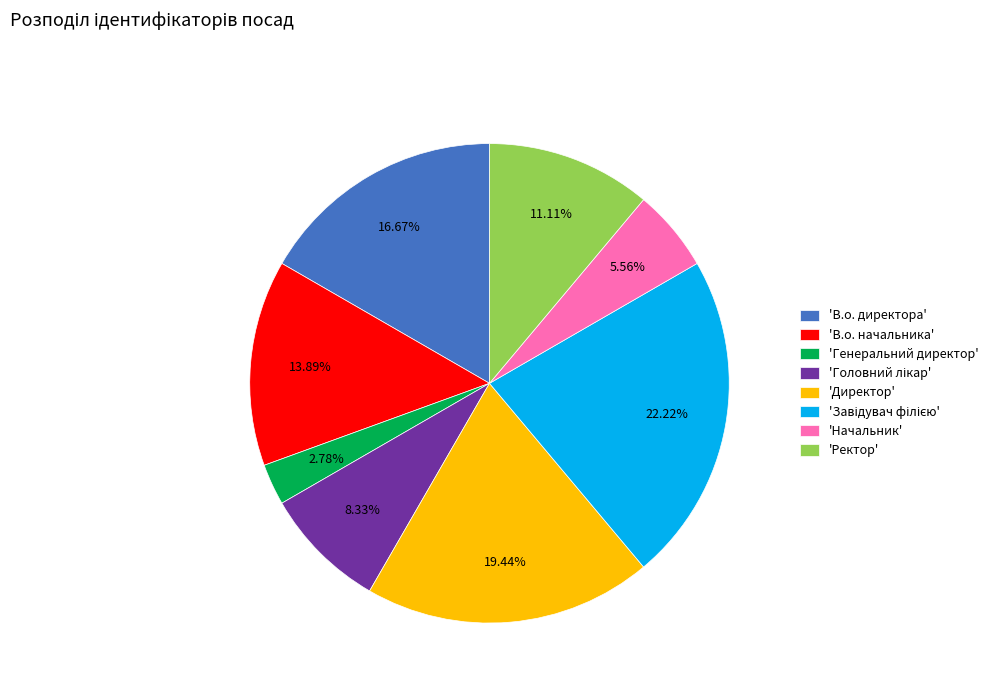

Which category has the smallest portion of the pie?

'Генеральний директор'